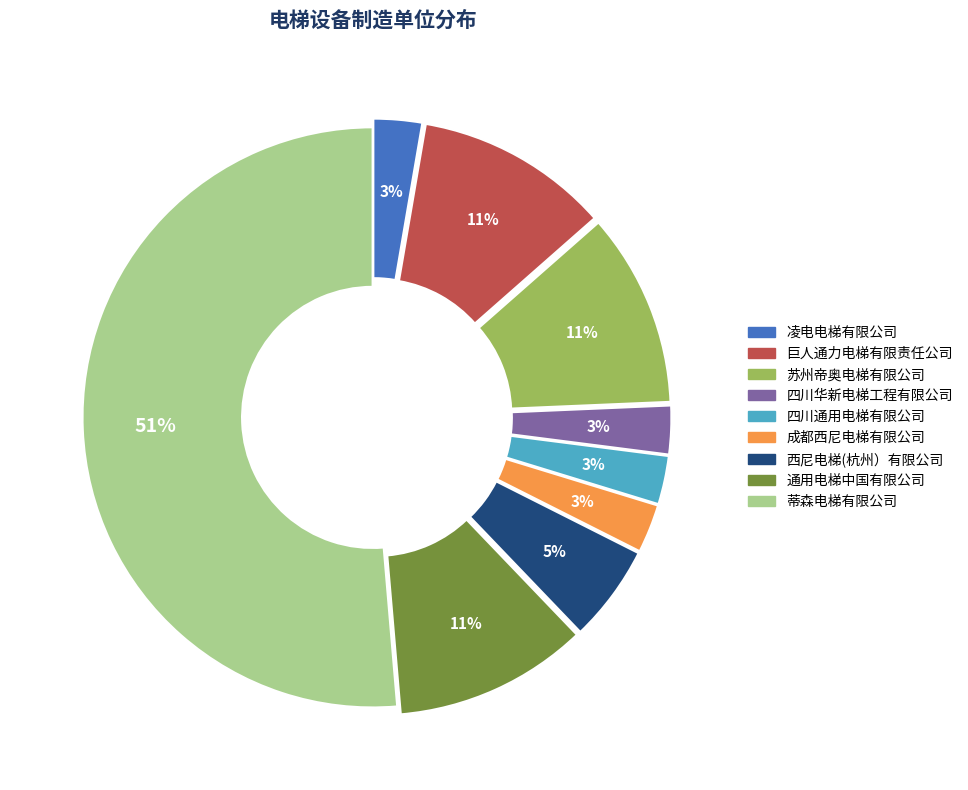

To the nearest percent, what is the average slice percentage?

11%